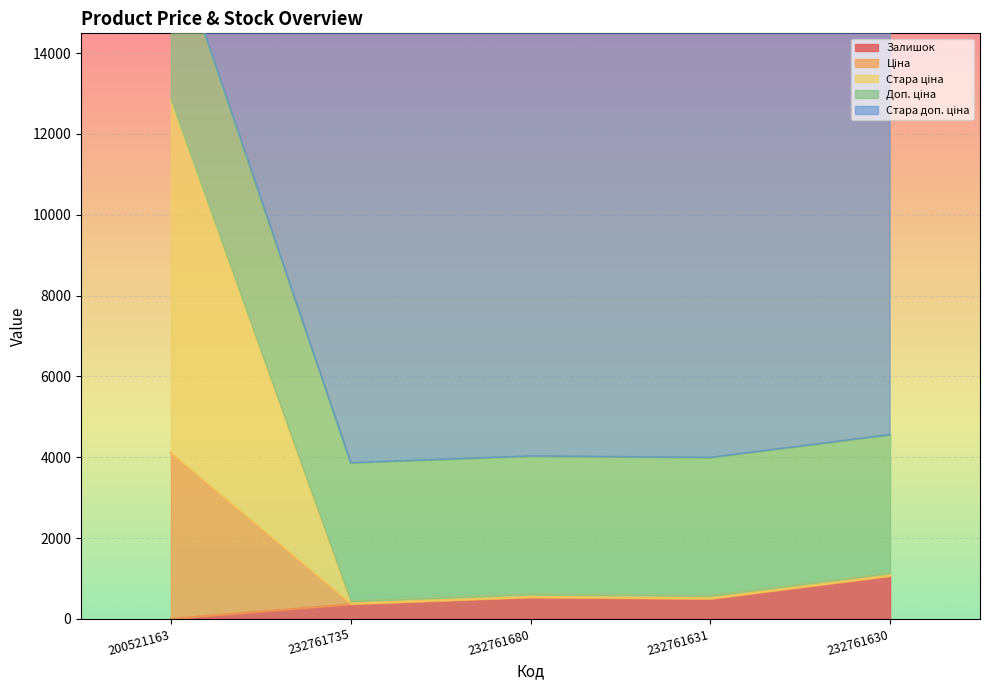

What is the average value of the Стара ціна series?

3114.3